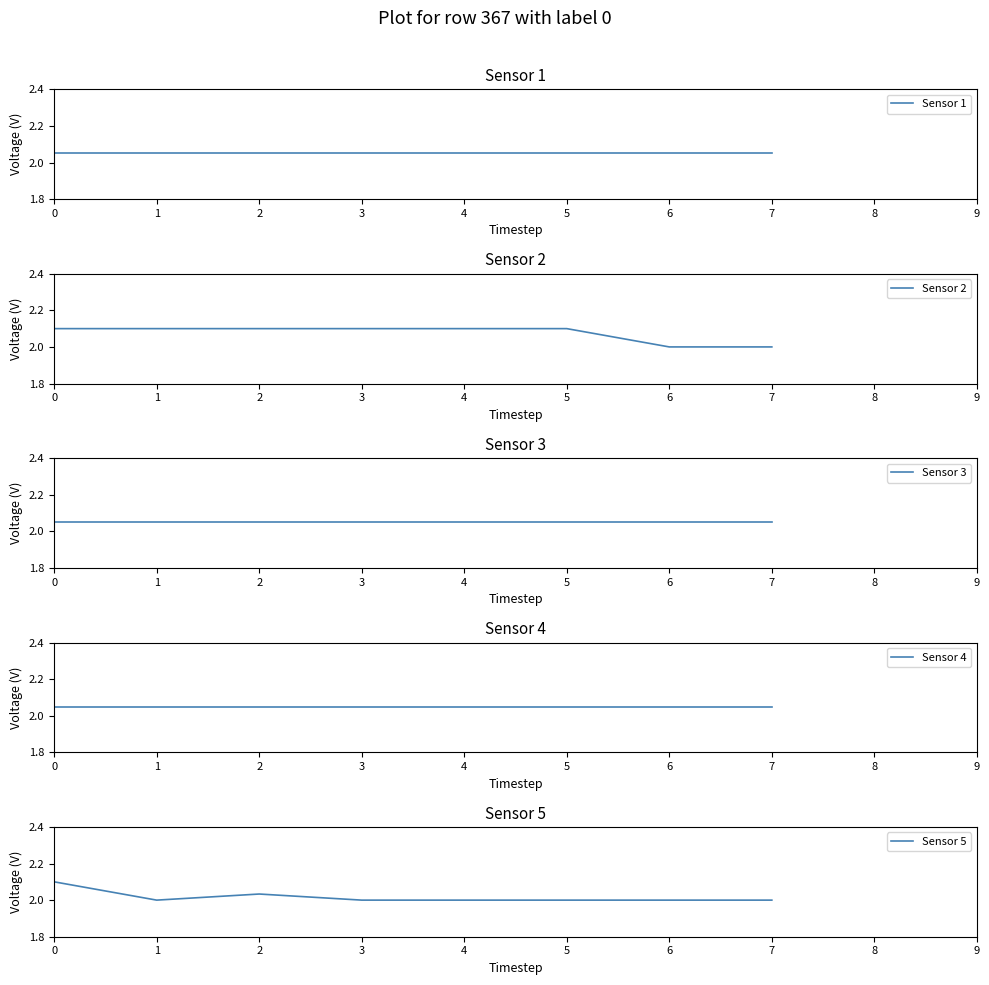

Does the chart display data point markers on the line(s)?

No